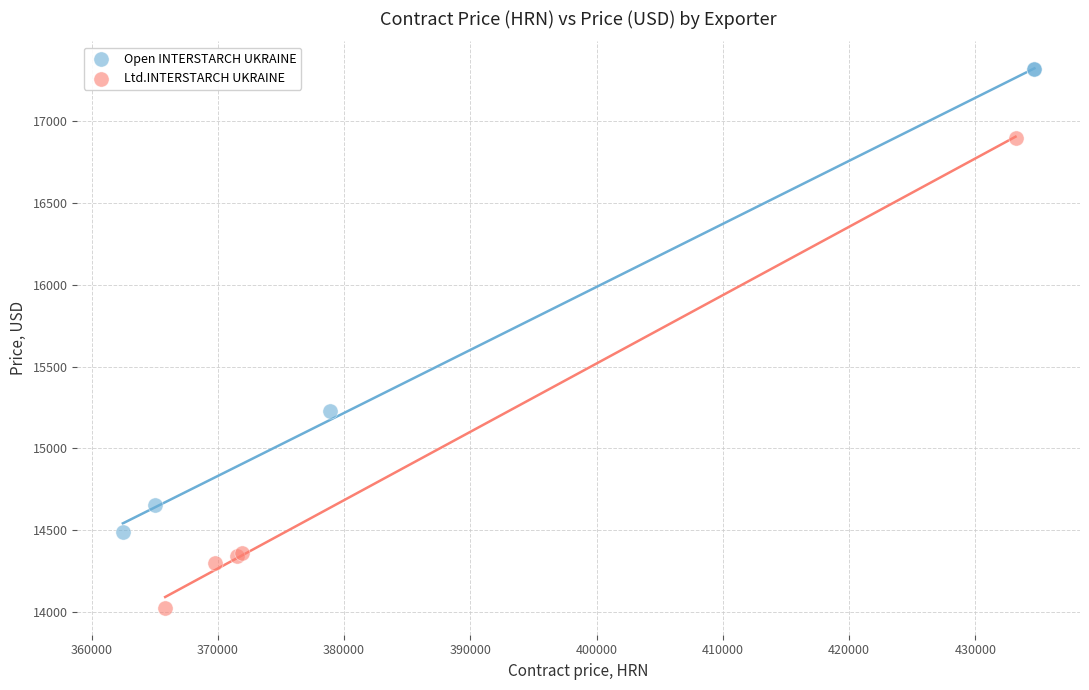

Which series reaches the minimum Y coordinate?

Ltd.INTERSTARCH UKRAINE